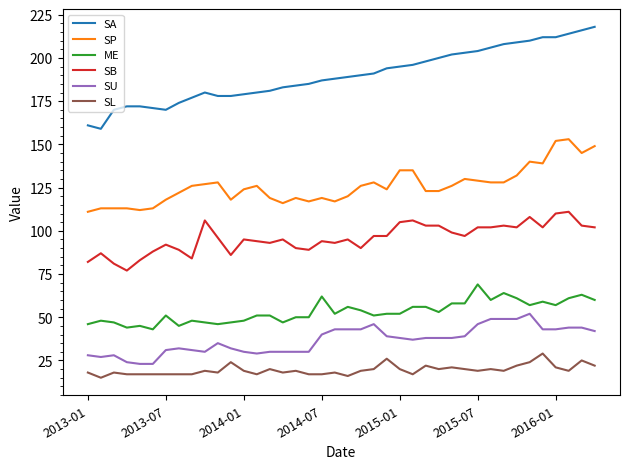

What is the minimum value shown in the chart?

15